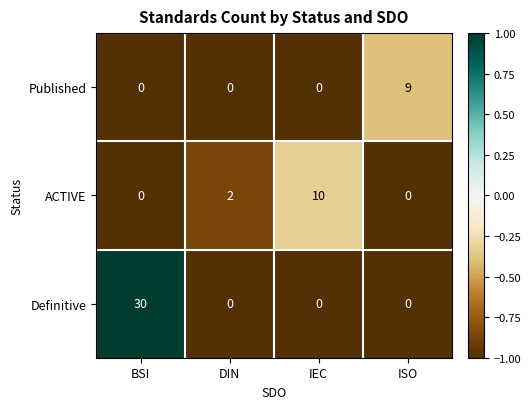

What is the total value across all series at IEC?

10